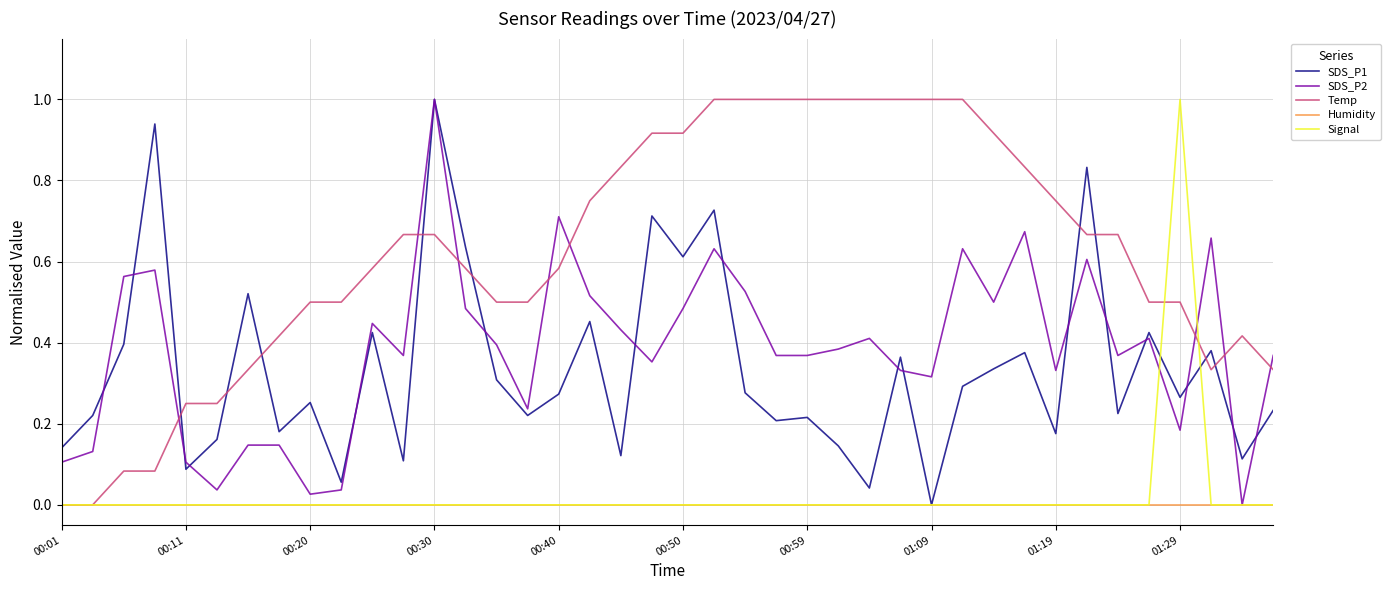

Which series has the largest total across all categories?

Temp